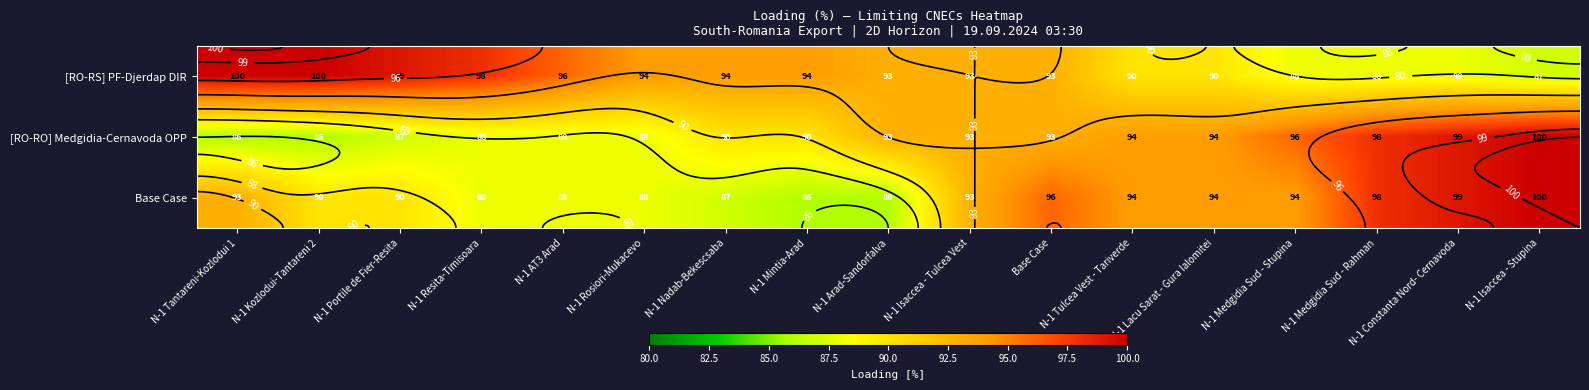

What is the sum of all Base Case values?

1564